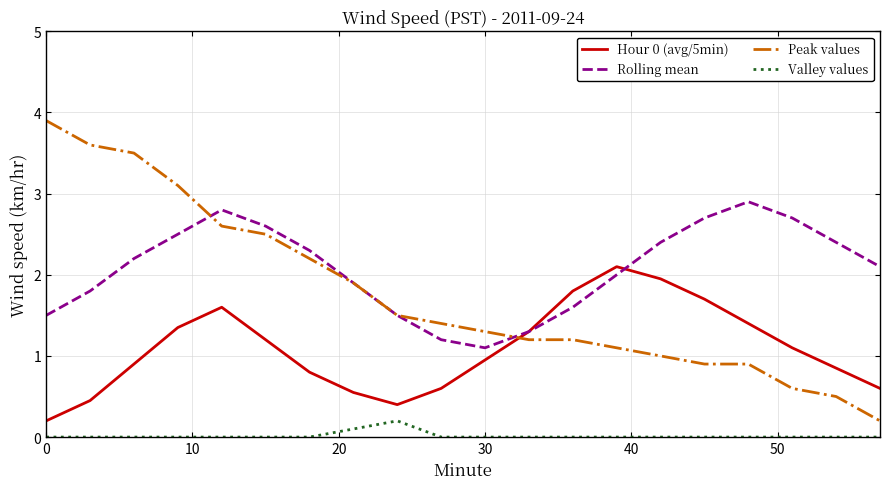

How many times do Hour 0 (avg/5min) and Peak values cross each other?

1